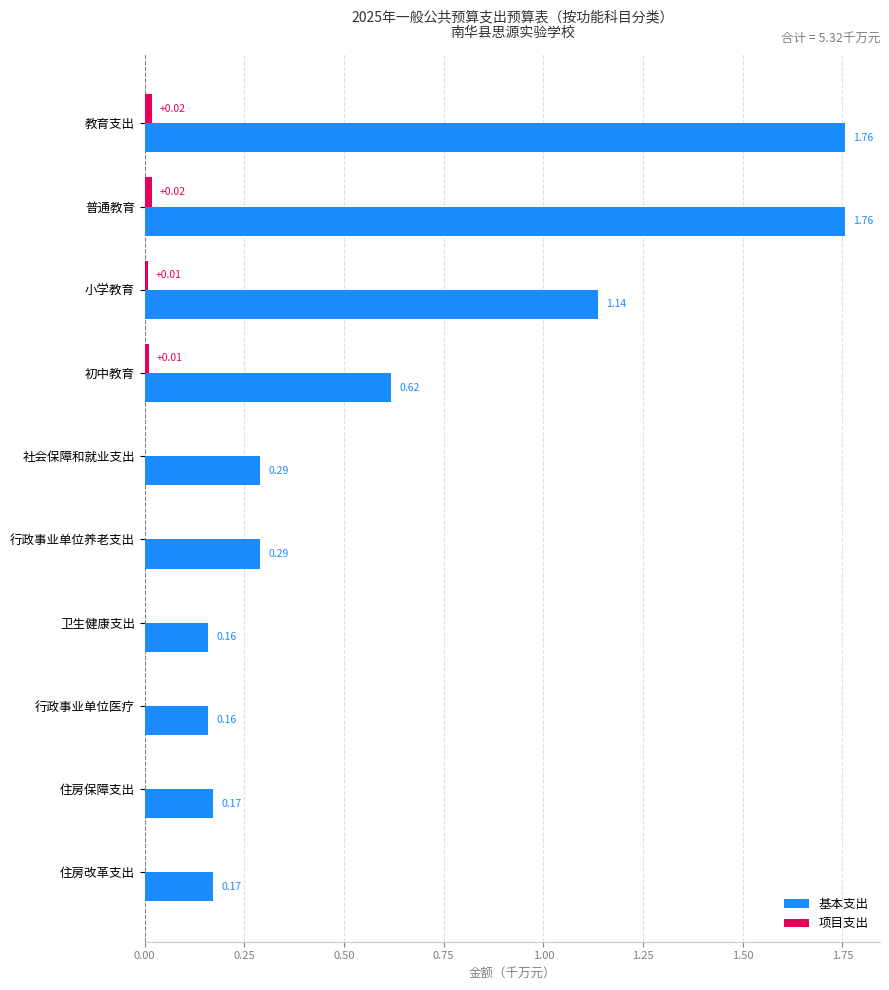

Between 教育支出 and 初中教育, which series saw the biggest shift?

基本支出